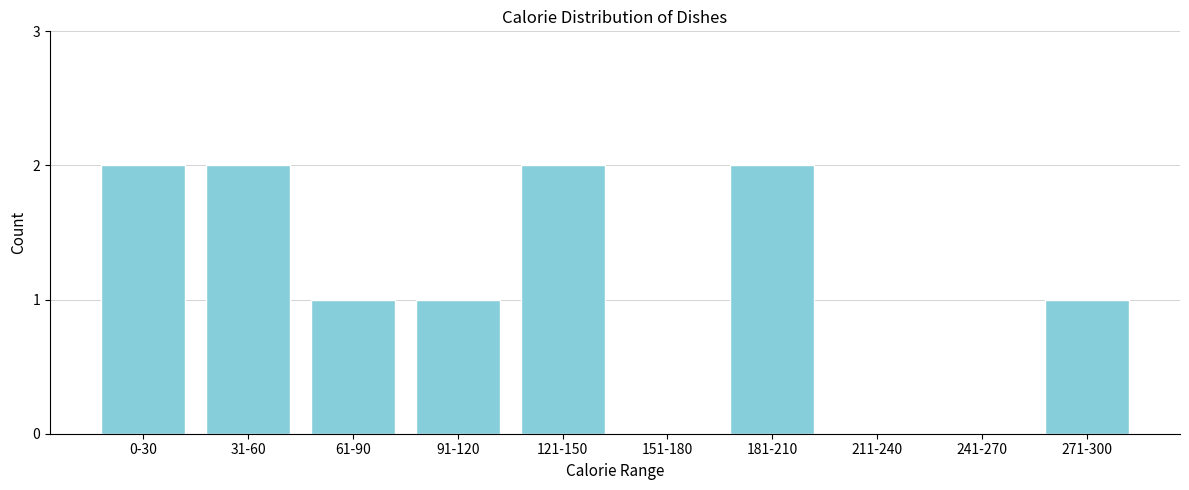

Reading right to left, what are all the values shown in this chart?

271-300=1	241-270=0	211-240=0	181-210=2	151-180=0	121-150=2	91-120=1	61-90=1	31-60=2	0-30=2